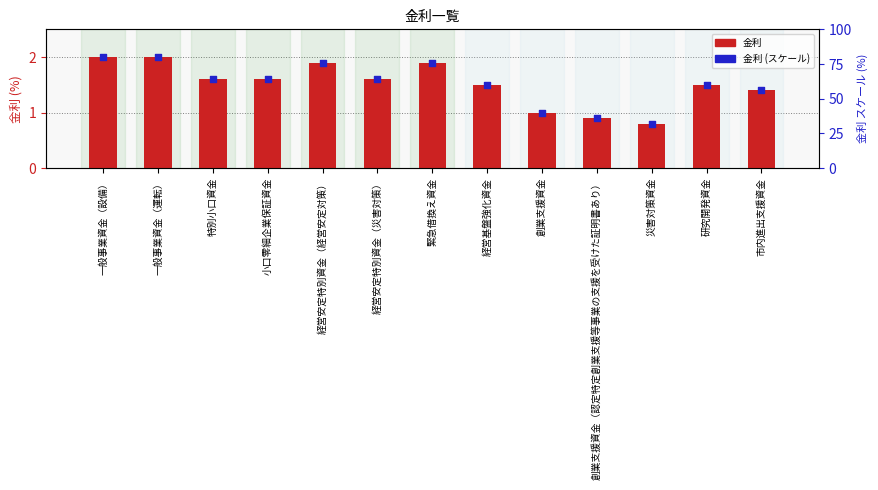

Is the value of 金利 (percentile scale) at 緊急借換え資金 greater than the value of 金利 at 経営基盤強化資金?

Yes